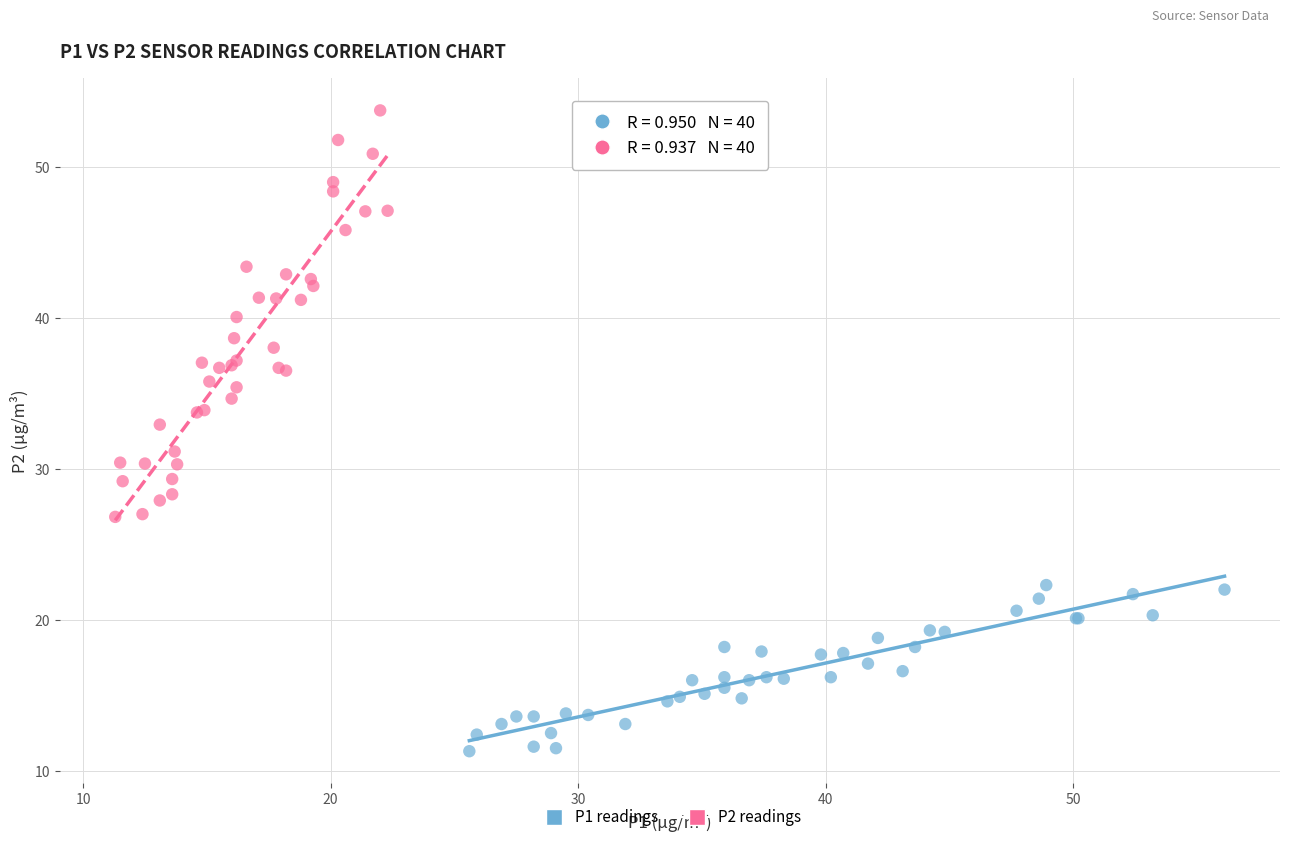

Which series has the largest Y range (max minus min)?

P2 readings